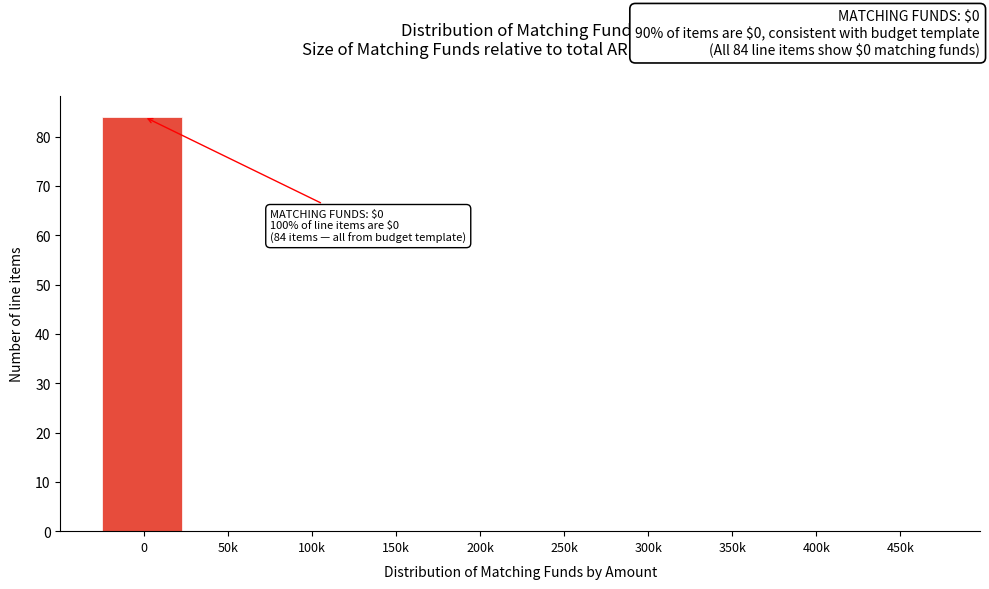

Reading left to right, list all the values displayed in this chart.

0=84	50k=0	100k=0	150k=0	200k=0	250k=0	300k=0	350k=0	400k=0	450k=0